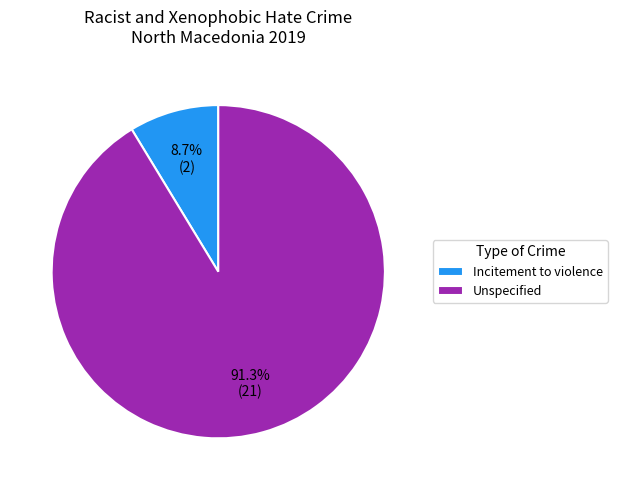

To the nearest percent, what percentage of the pie is Incitement to violence?

9%